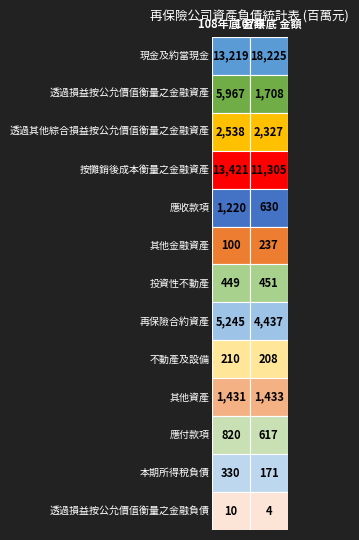

Read the 其他金融資產 value at 0.

100